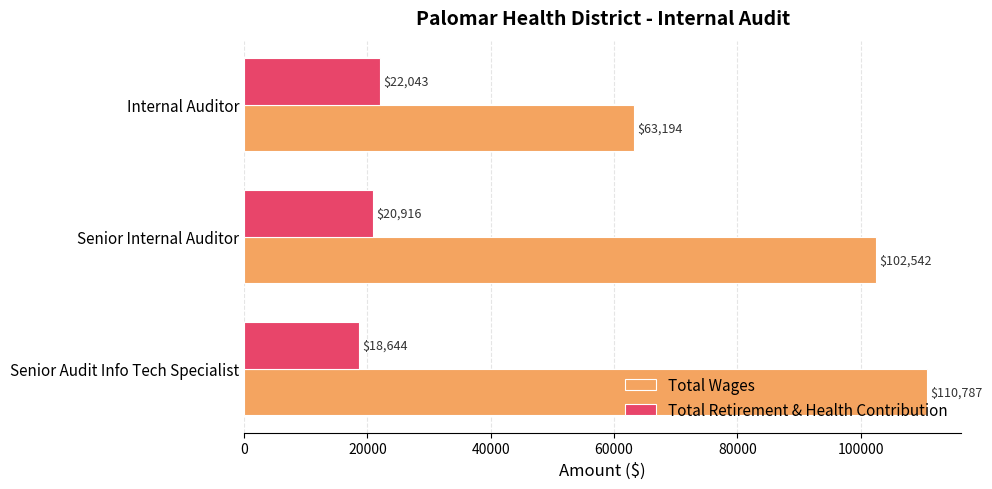

Between Senior Internal Auditor and Internal Auditor, which series saw the biggest shift?

Total Wages